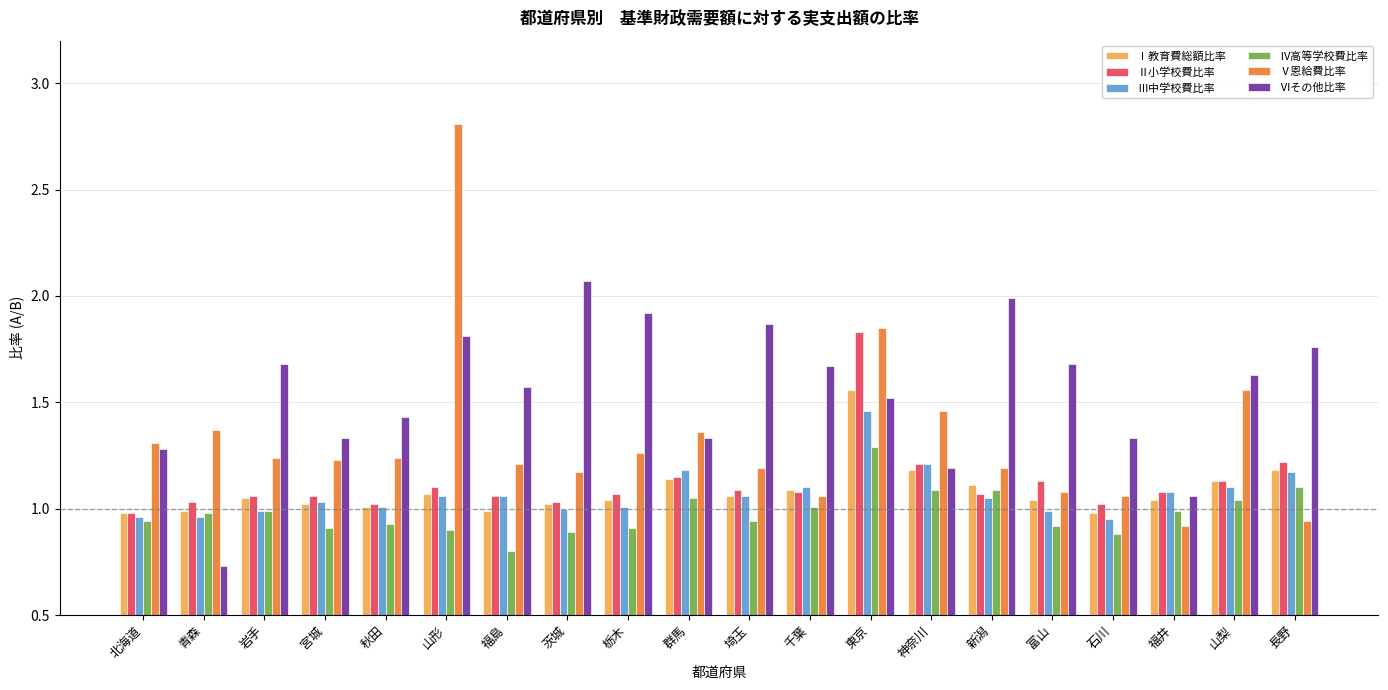

Which series has the widest spread of values?

Ⅴ恩給費比率